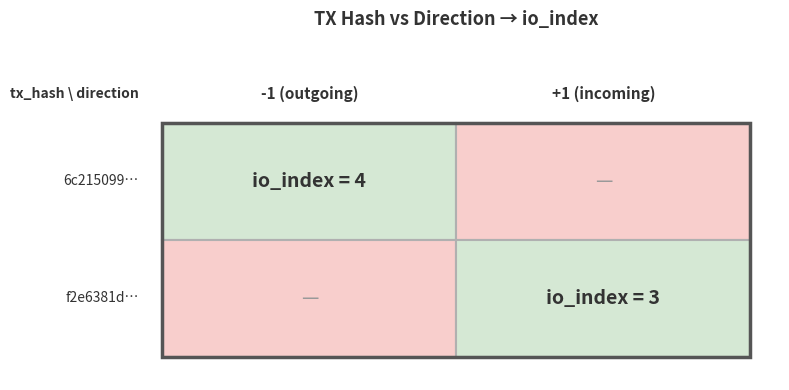

Is it true that f2e6381d equals 3 at io_index?

True